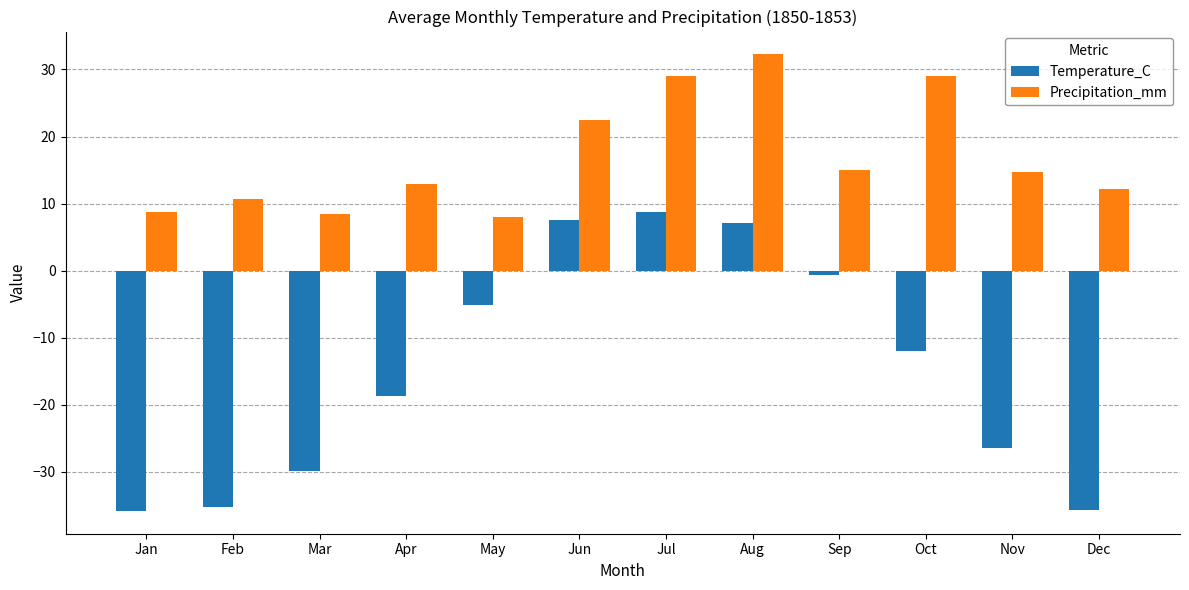

Which series has the widest spread of values?

Temperature_C